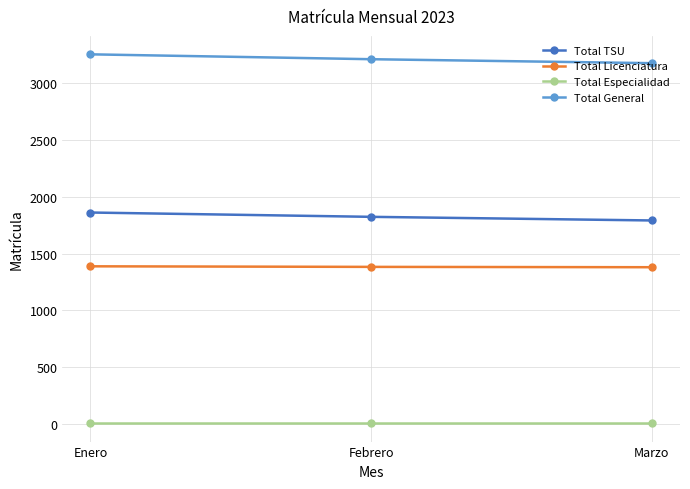

At Marzo, list the series in order from smallest to largest.

Total Especialidad, Total Licenciatura, Total TSU, Total General